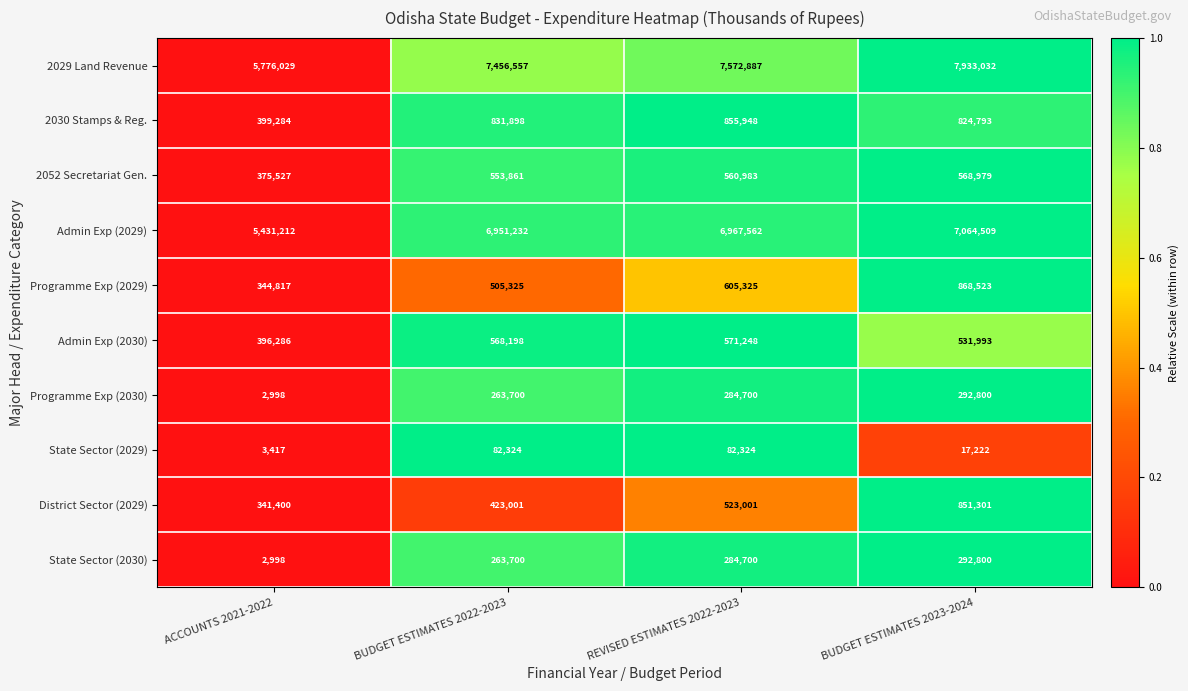

List the labels in order of District Sector (2029) value, smallest first.

ACCOUNTS 2021-2022, BUDGET ESTIMATES 2022-2023, REVISED ESTIMATES 2022-2023, BUDGET ESTIMATES 2023-2024